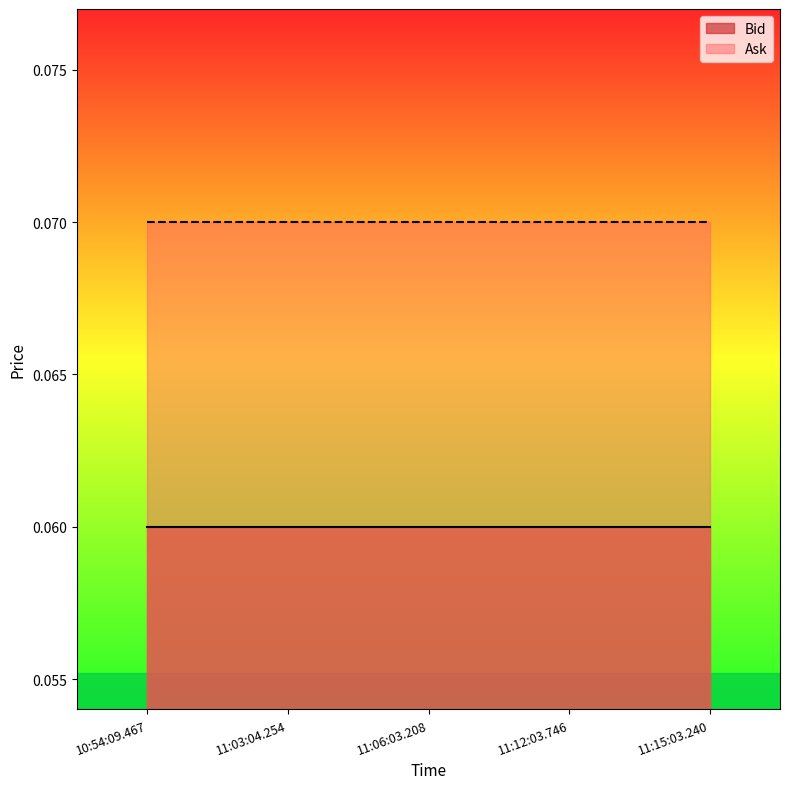

True or false: Bid and Ask intersect in this chart.

False